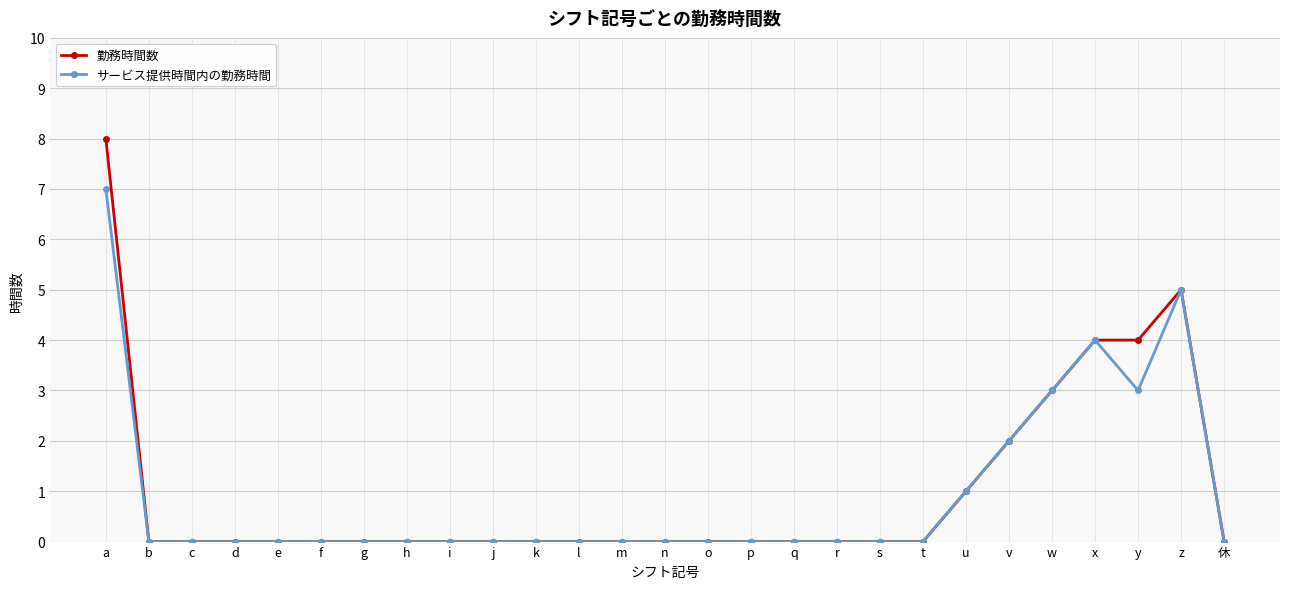

The value of 勤務時間数 at f is 0. True or false?

True